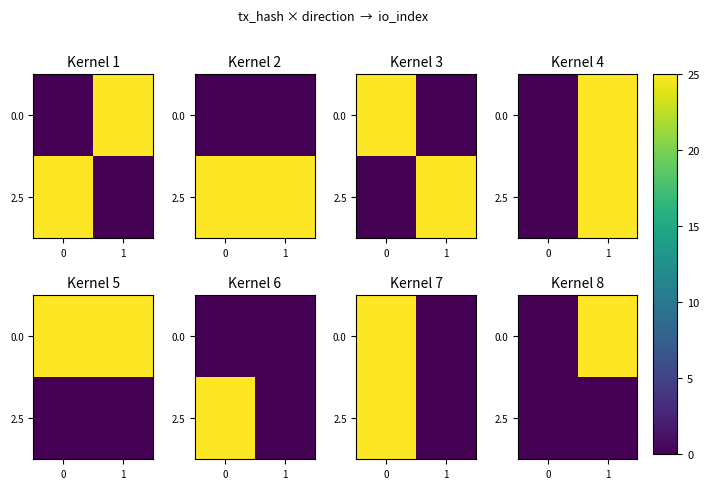

At how many categories does at least one series exceed 23?

1